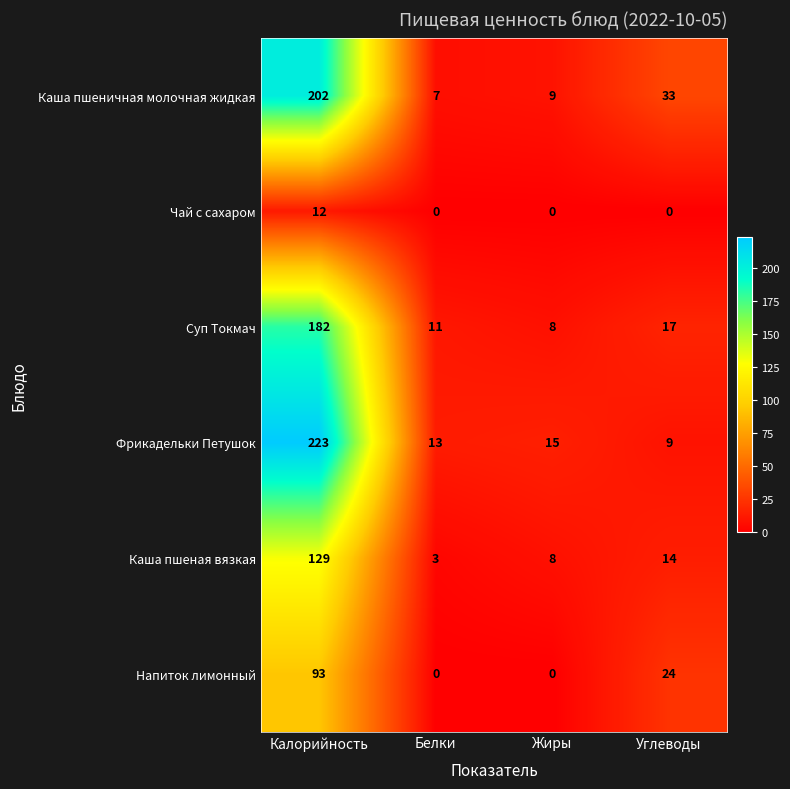

Count the number of categories in the chart.

4